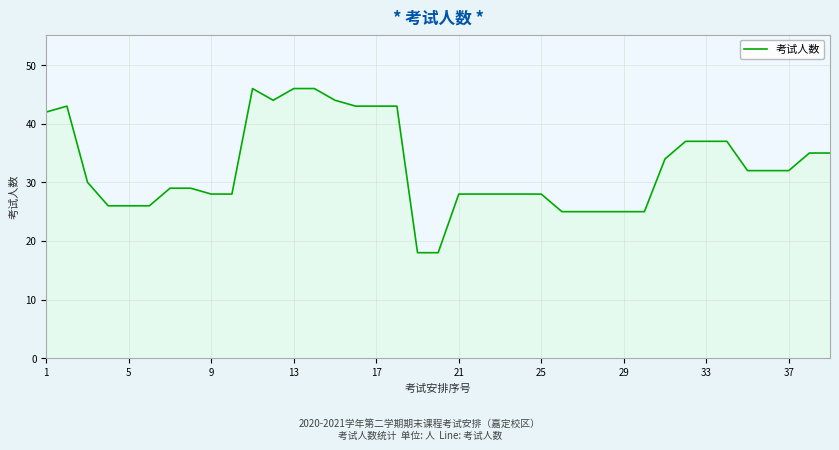

What is the maximum value shown in the chart?

46